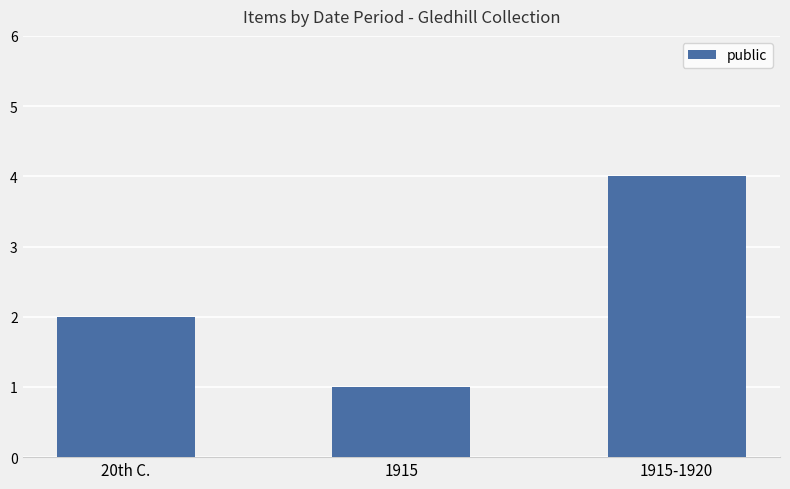

Count the values in the range 1 to 4.

3